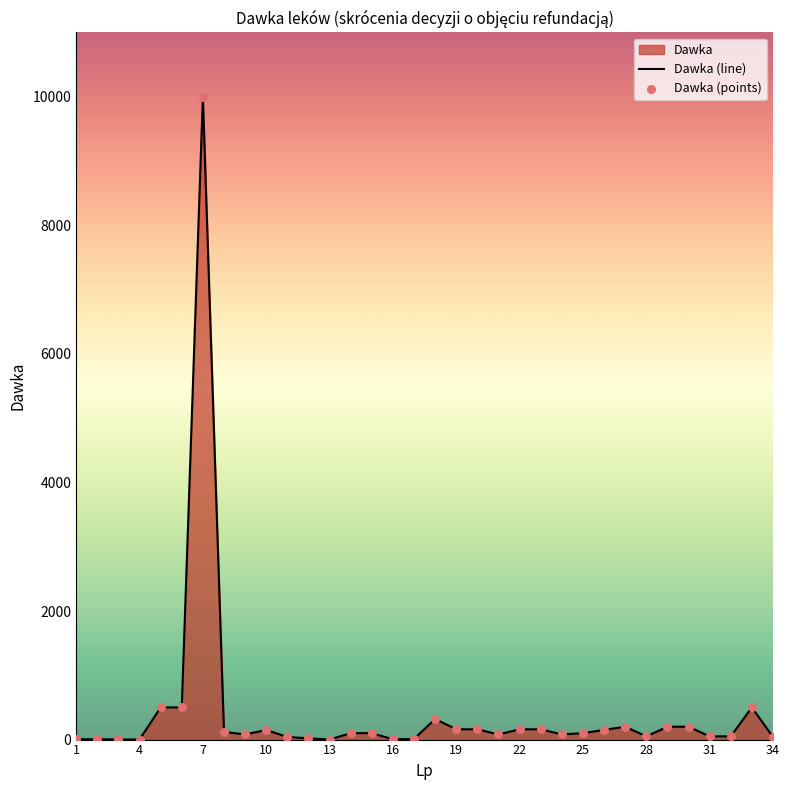

What is the change in value from 9 to 25?

+20